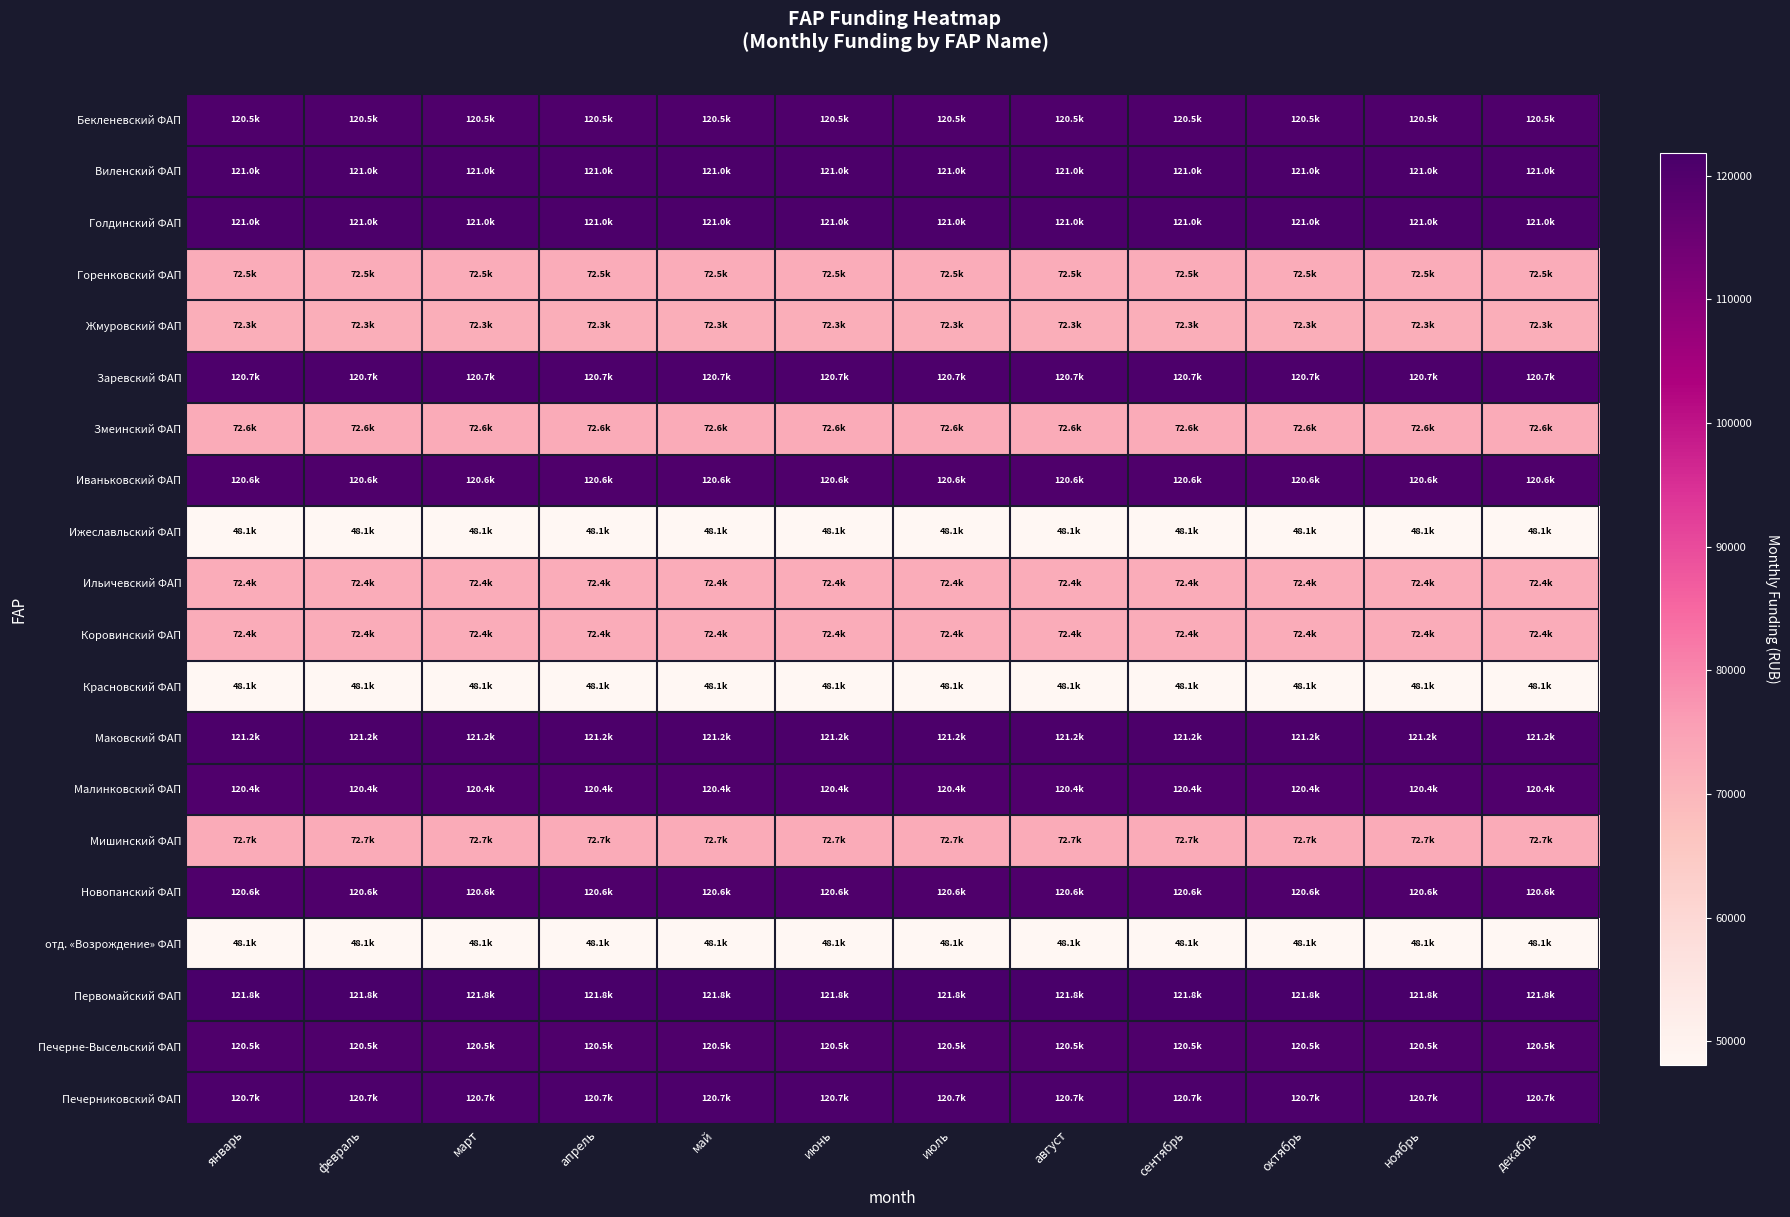

At how many categories does at least one series exceed 49804?

12